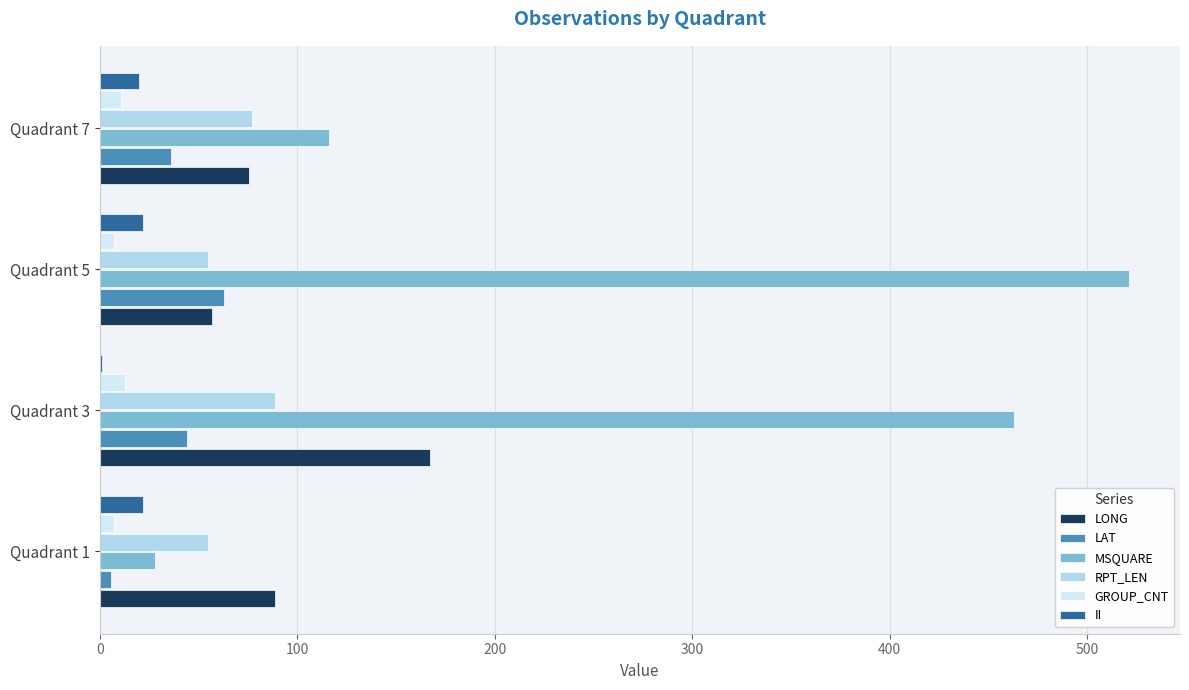

The value of II at Quadrant 5 is 22.0. True or false?

True